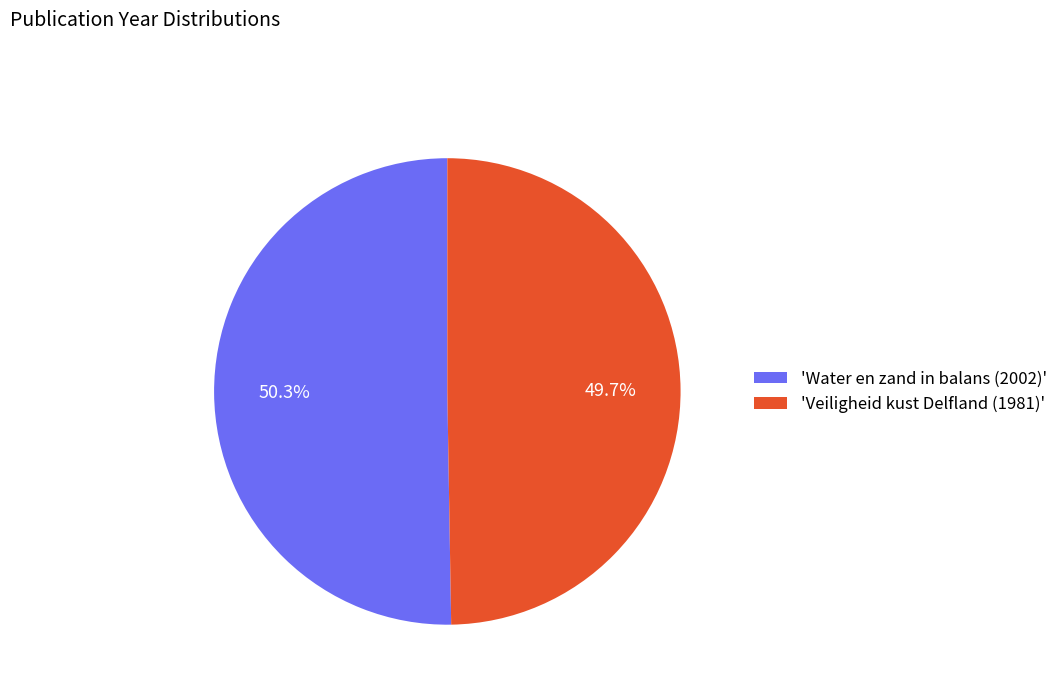

Is the sum of 'Water en zand in balans (2002)' and 'Veiligheid kust Delfland (1981)' greater than half?

Yes